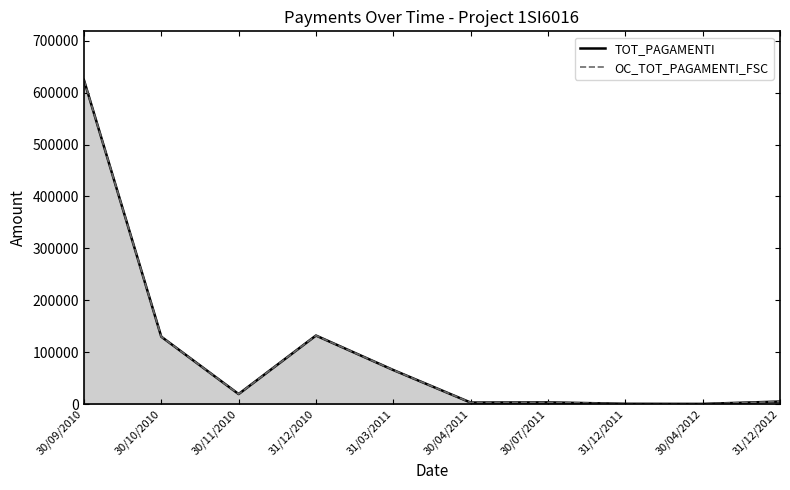

Between 30/10/2010 and 31/12/2012, which series saw the biggest shift?

TOT_PAGAMENTI